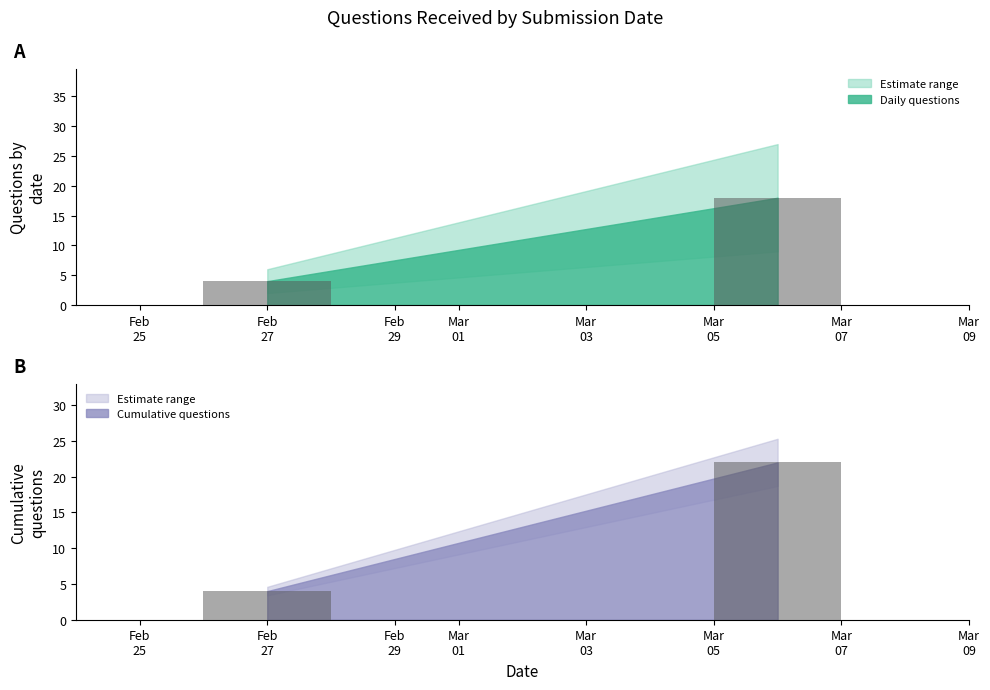

What is the difference between the values at 2024-03-06 and 2024-02-27?

14